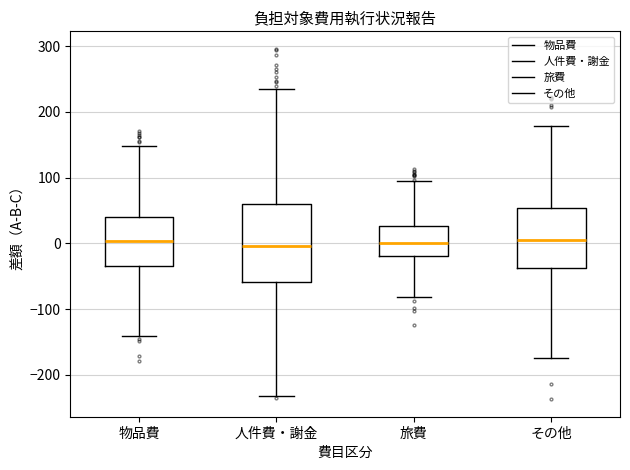

Comparing the boxes themselves (not the whiskers), which one is the tallest?

人件費・謝金